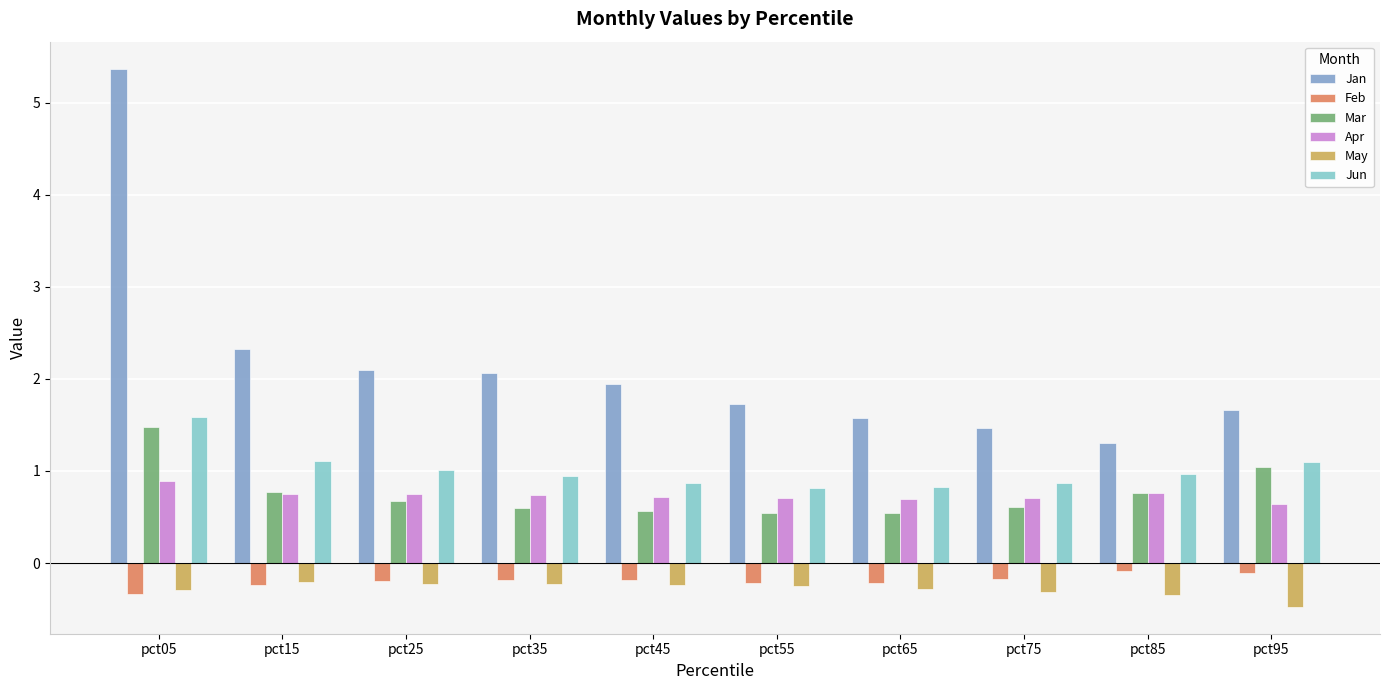

Which series has the widest spread of values?

Jan